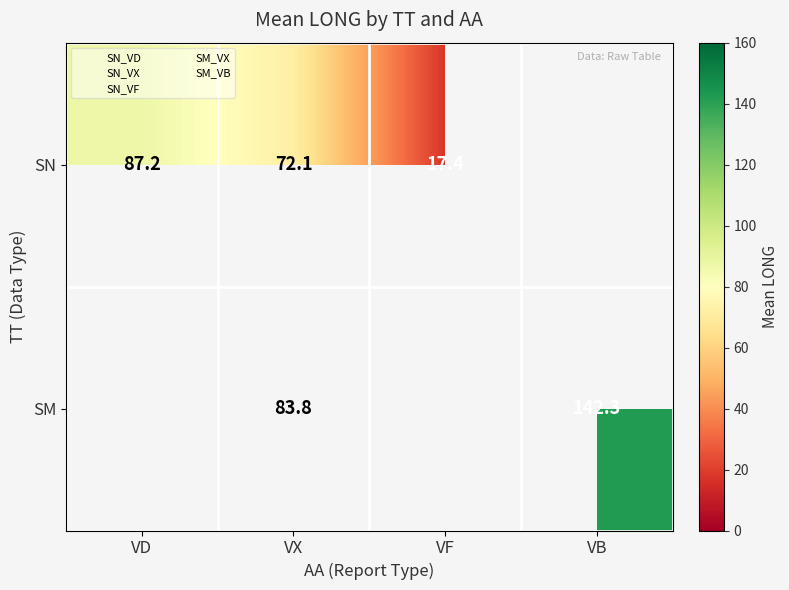

The value of SM at VB is 66.7. True or false?

False